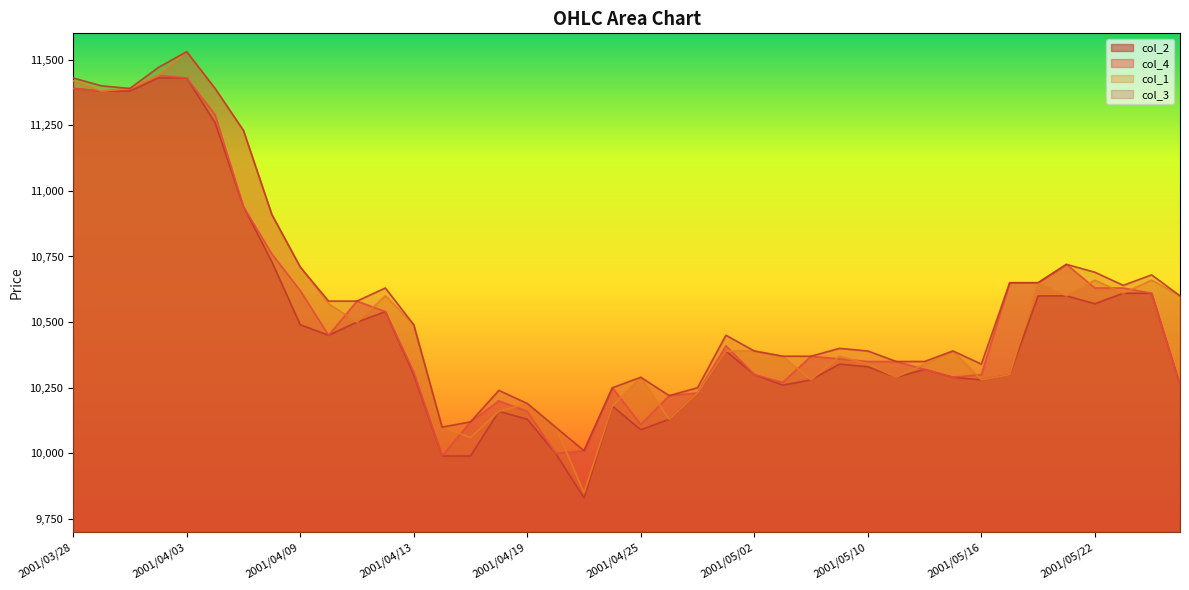

What is the sum of the col_1 values at 2001/05/09 and 2001/05/23?

20980